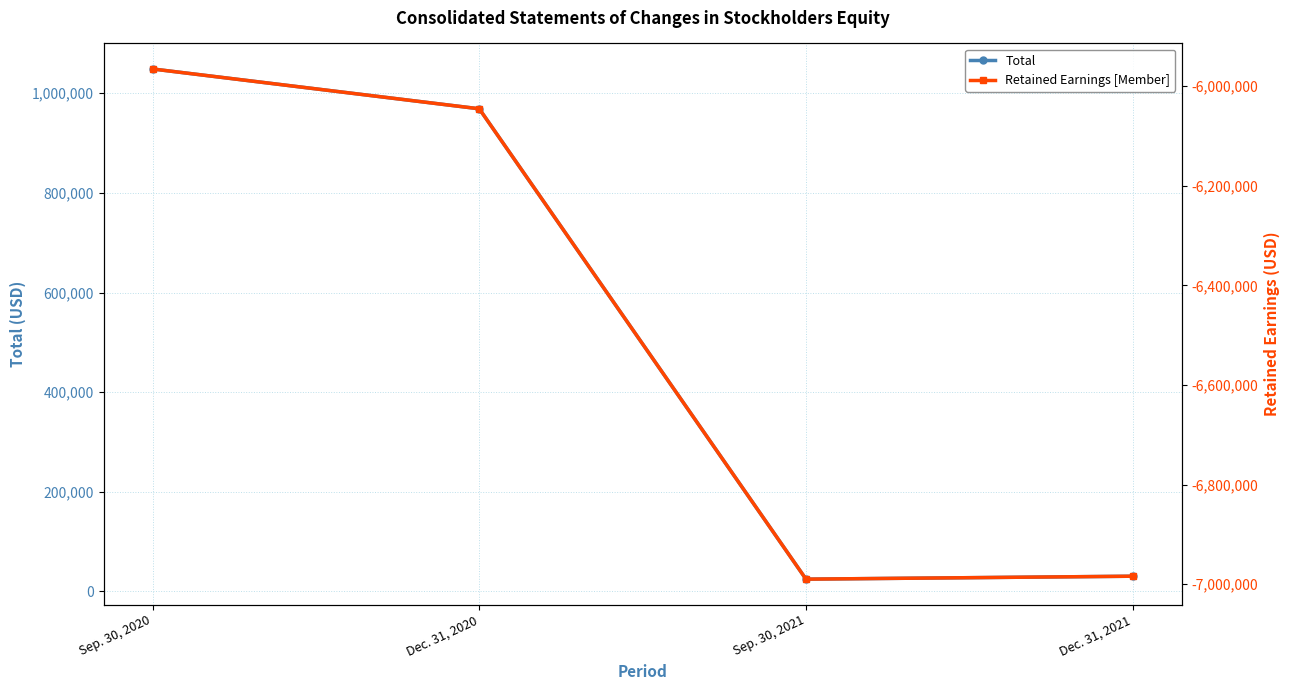

Which has a higher value, Sep. 30, 2020 or Dec. 31, 2020?

Sep. 30, 2020